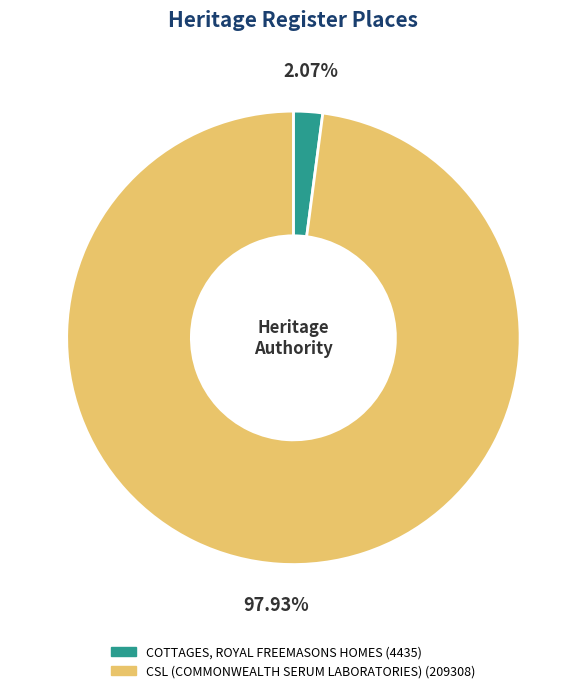

To the nearest percent, what percentage of the pie is COTTAGES, ROYAL FREEMASONS HOMES?

2%